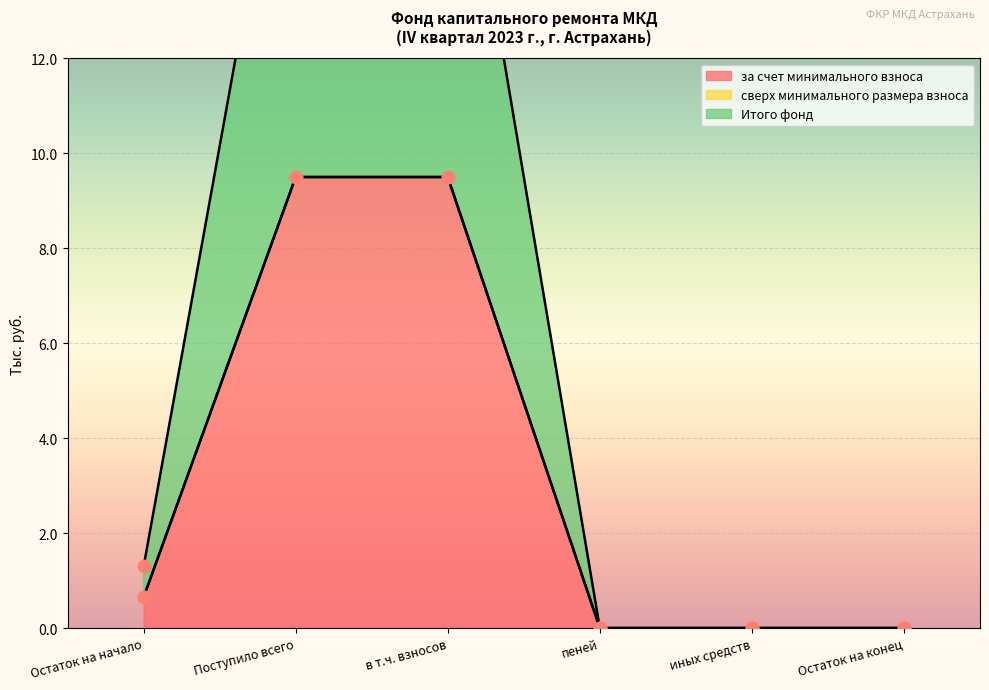

Is the value of за счет минимального взноса at пеней greater than the value of Итого фонд at в т.ч. взносов?

No